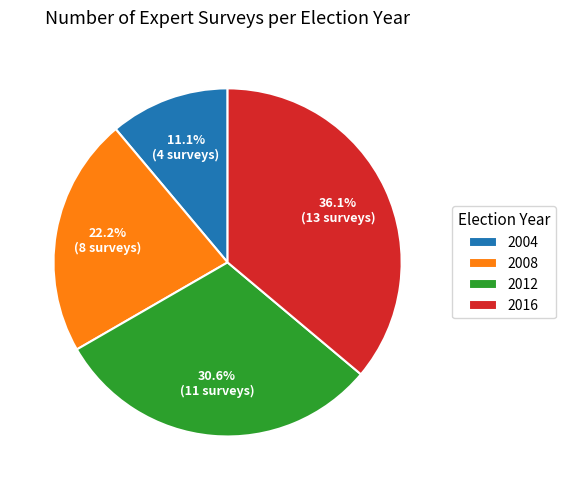

Which slice is the smallest?

2004